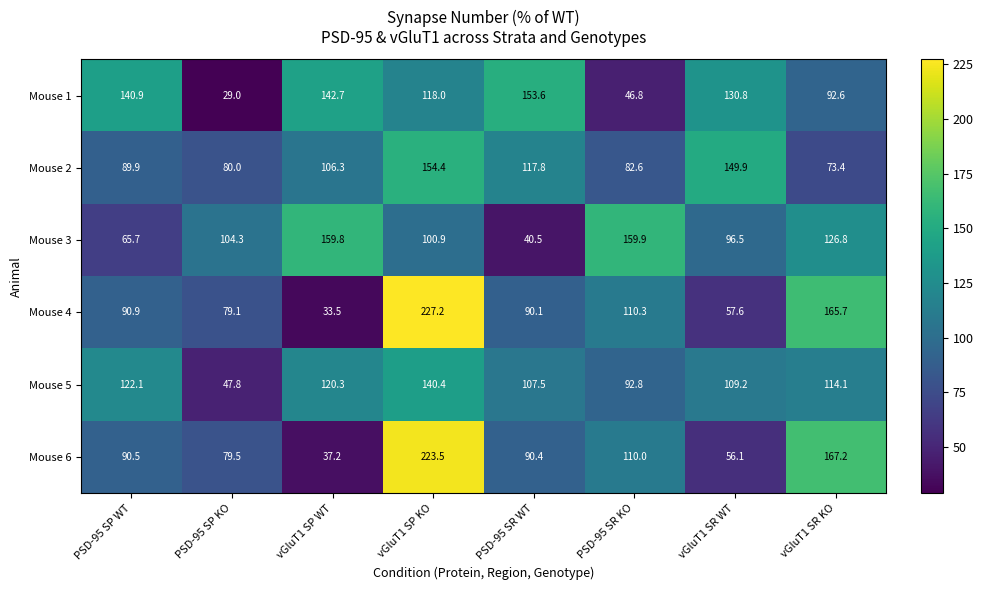

What is the average value of the Mouse 2 series?

106.8